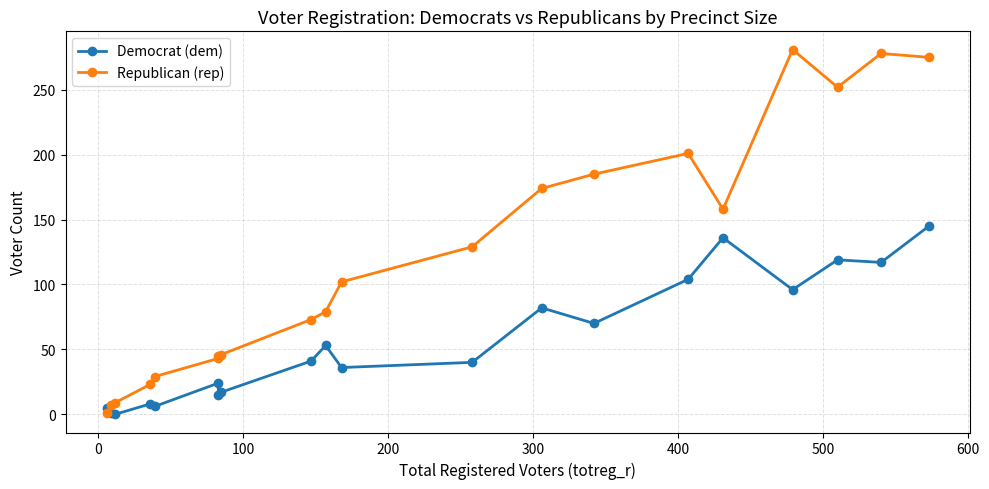

Does the chart have visible grid lines?

Yes